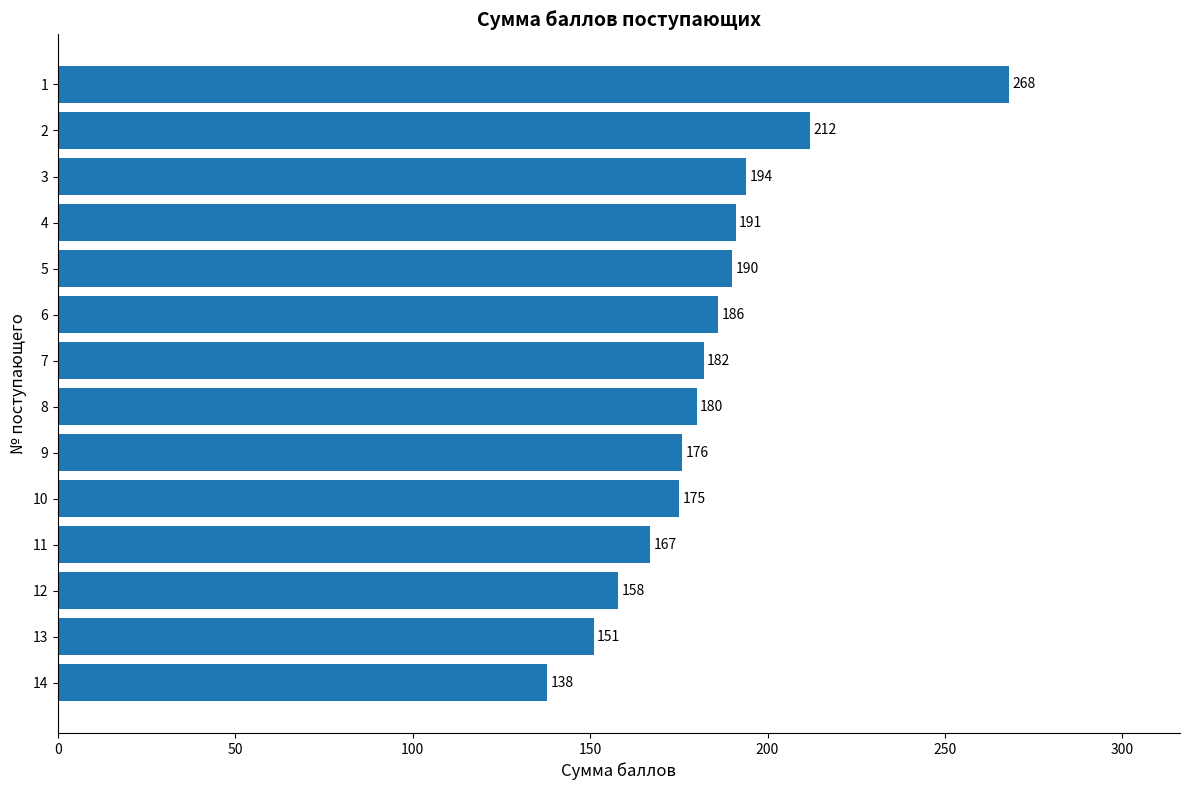

What is the difference between the maximum and second lowest values?

117